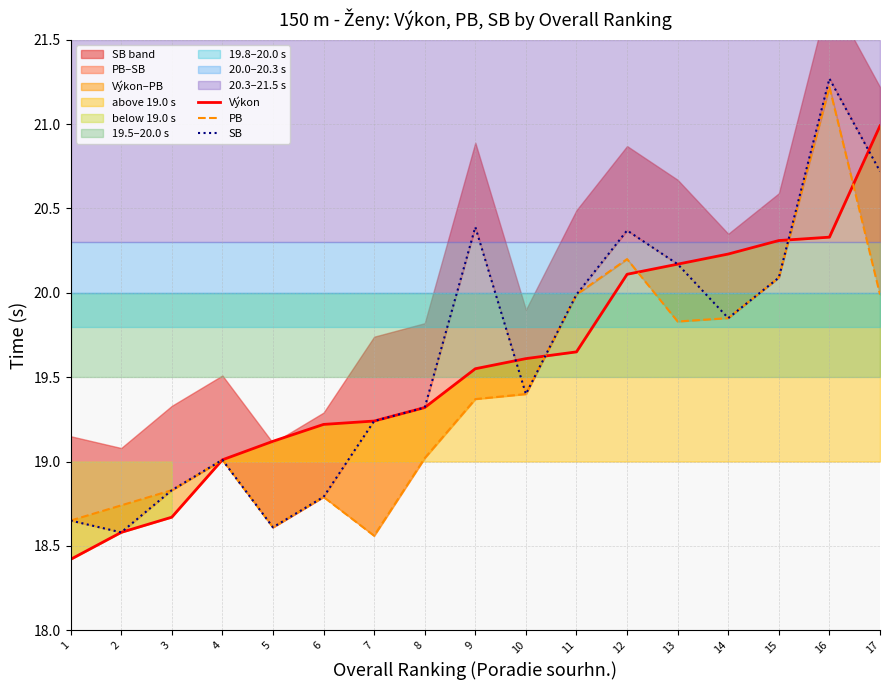

Is it true that PB equals 20.1 at 15?

True